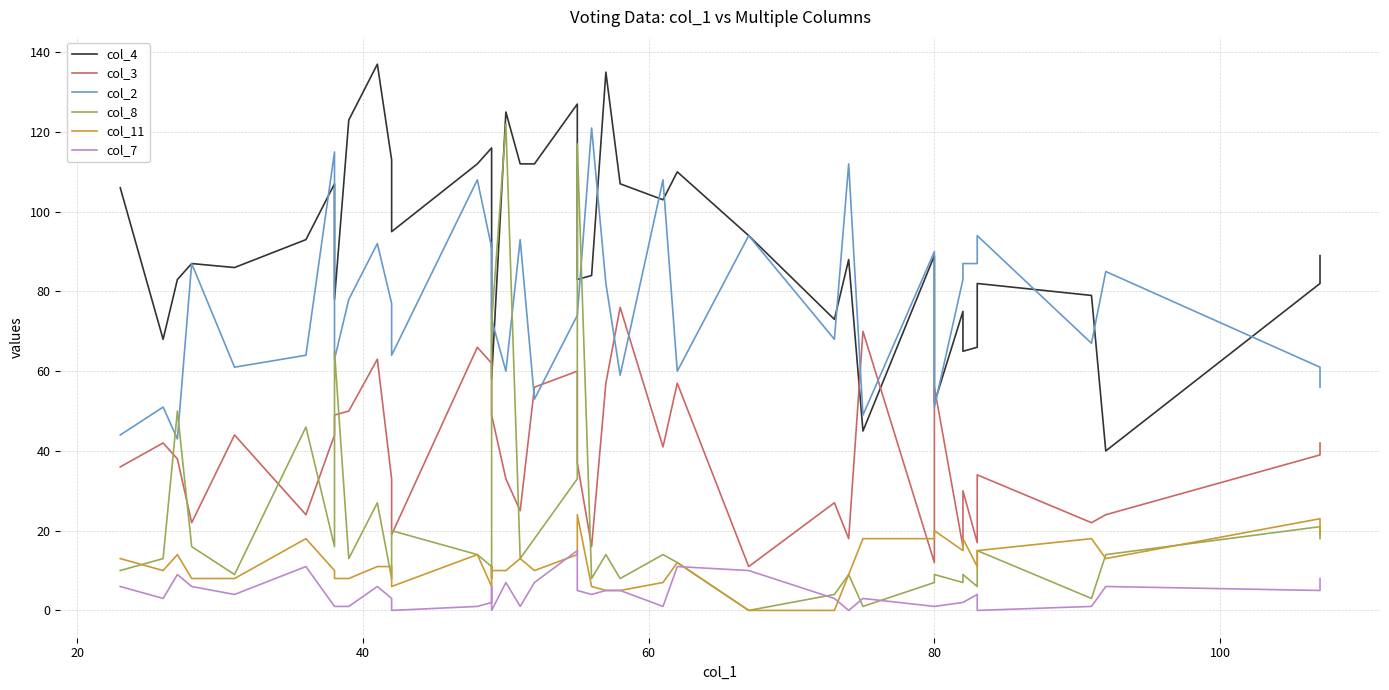

What is the average value of the col_3 series?

39